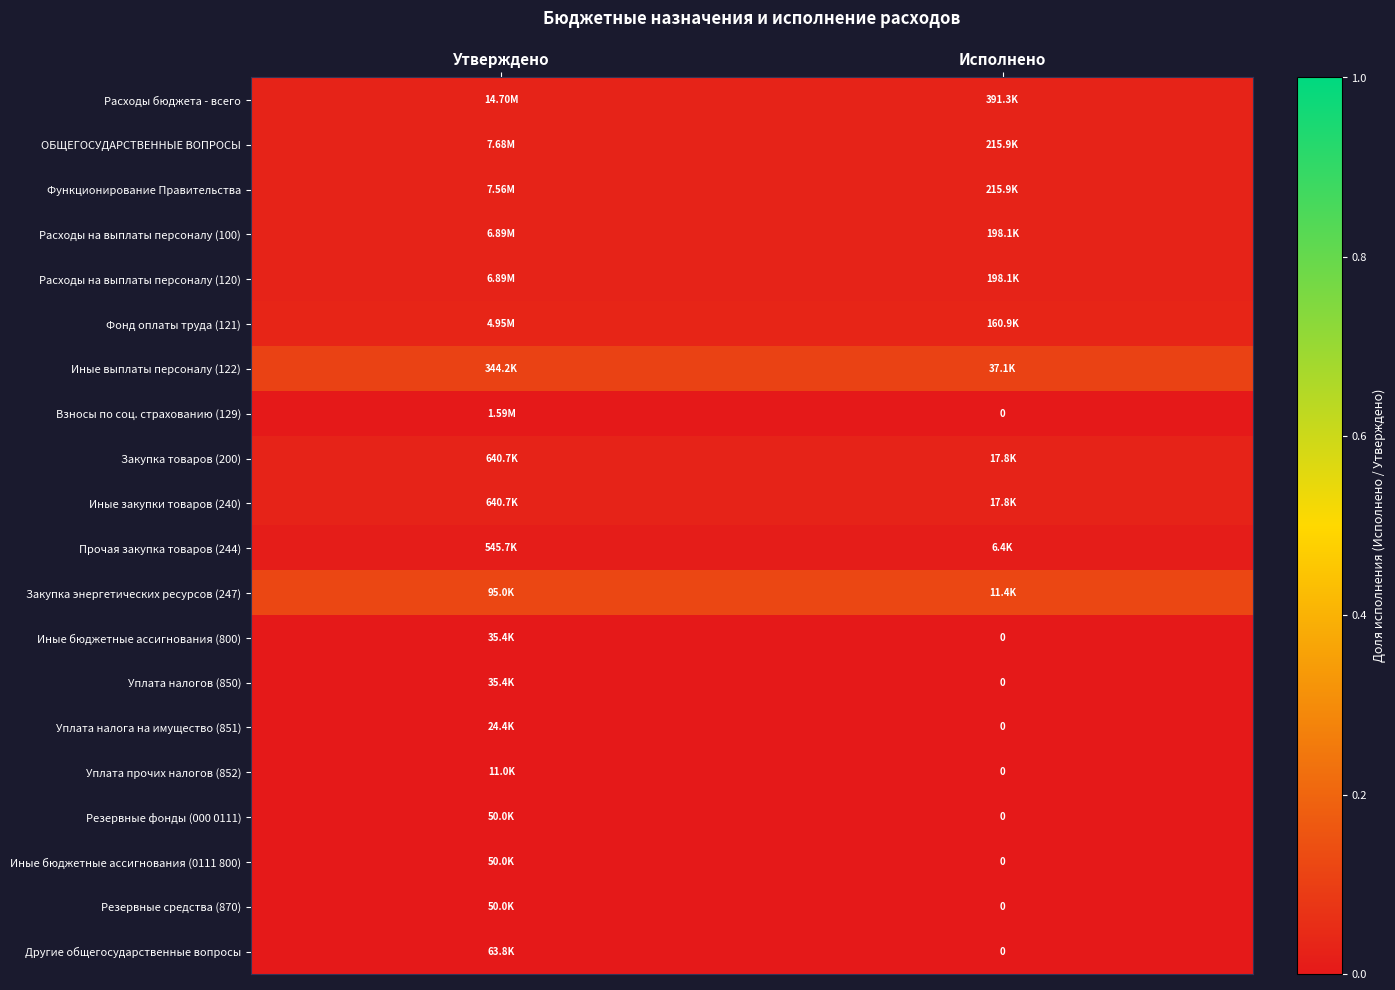

Is the value of Закупка товаров (200) at Утверждено greater than the value of Расходы на выплаты персоналу (100) at Утверждено?

No